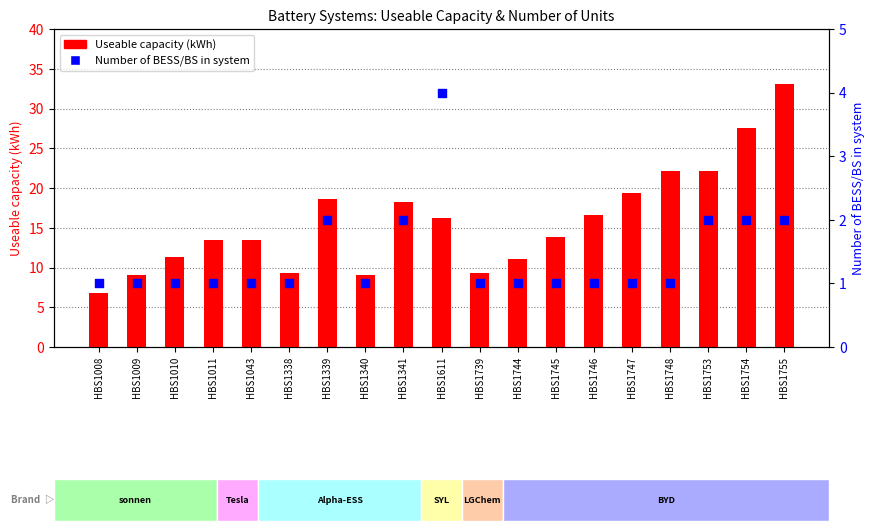

Which series has the largest total across all categories?

Useable capacity (kWh)